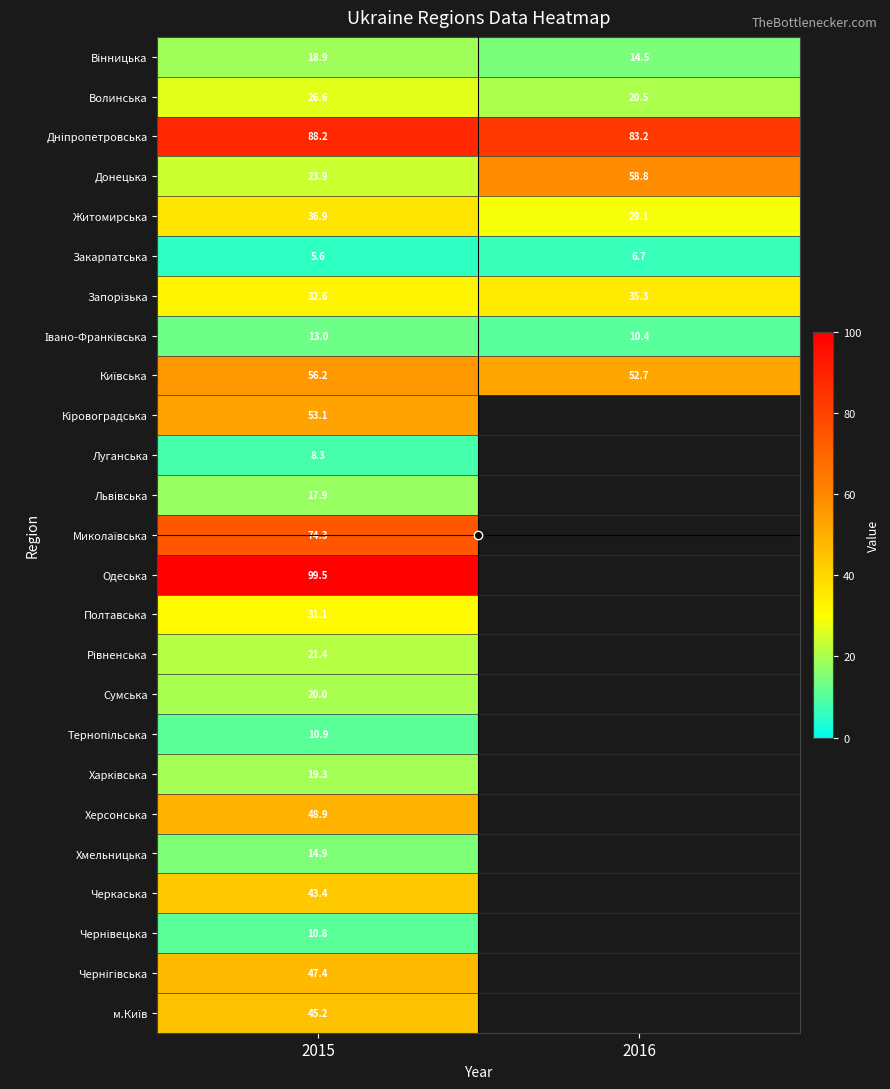

Where is Миколаївська nearest to the value 74?

2015